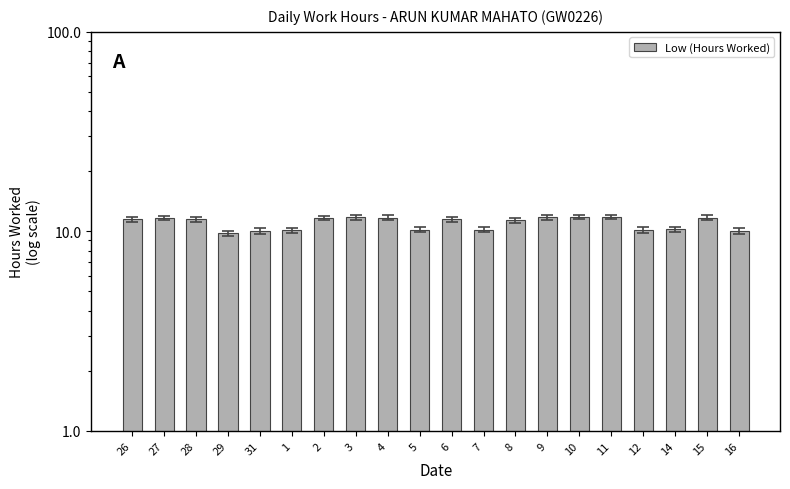

Rank the categories by value from lowest to highest.

29, 31, 16, 1, 12, 5, 7, 14, 8, 26, 6, 28, 27, 2, 4, 15, 3, 9, 10, 11